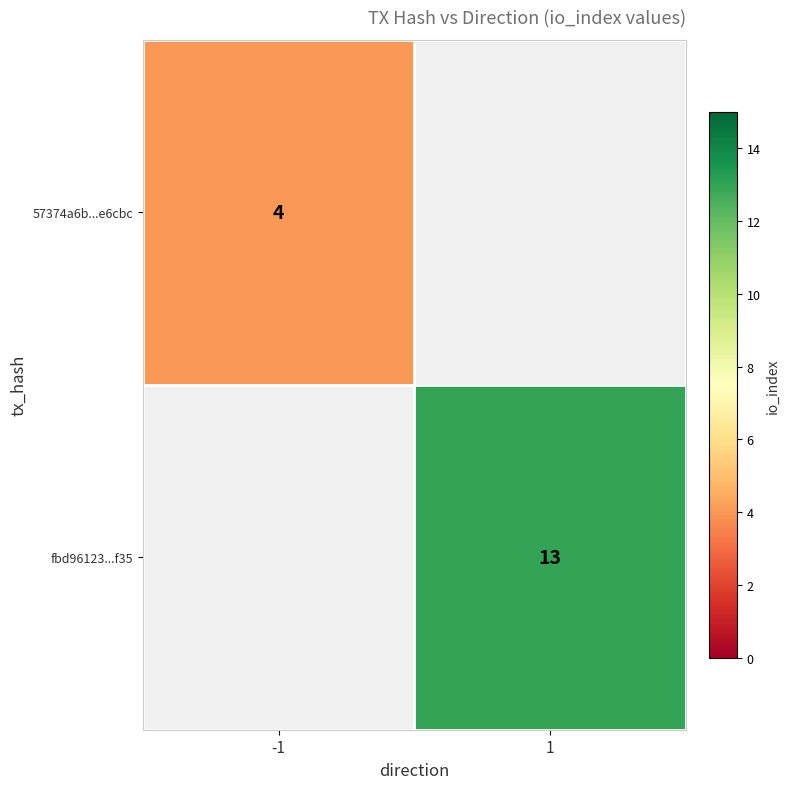

The 57374a6b...e6cbc series shows 4 at -1. True or false?

True